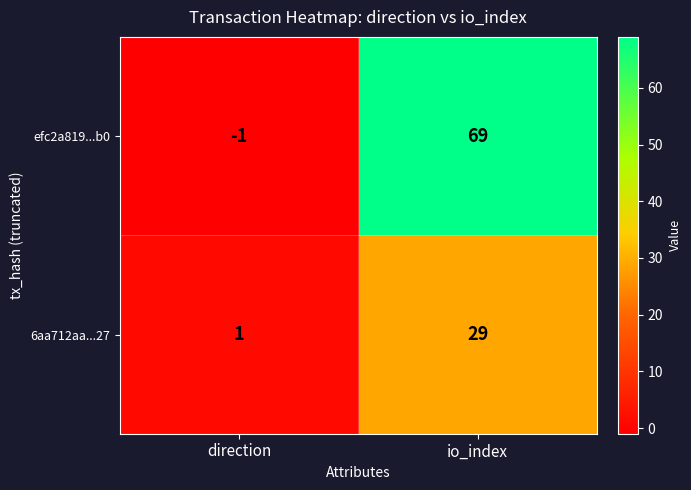

The 6aa712aa...27 series shows 16 at io_index. True or false?

False